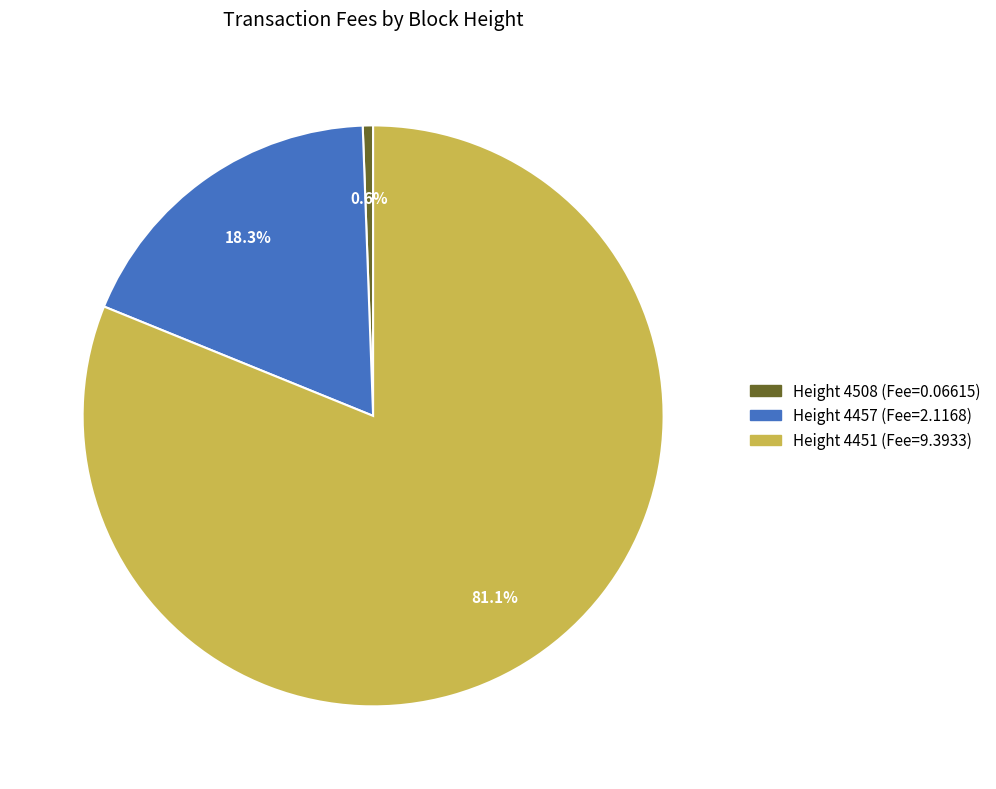

Does any single category account for the majority?

Yes